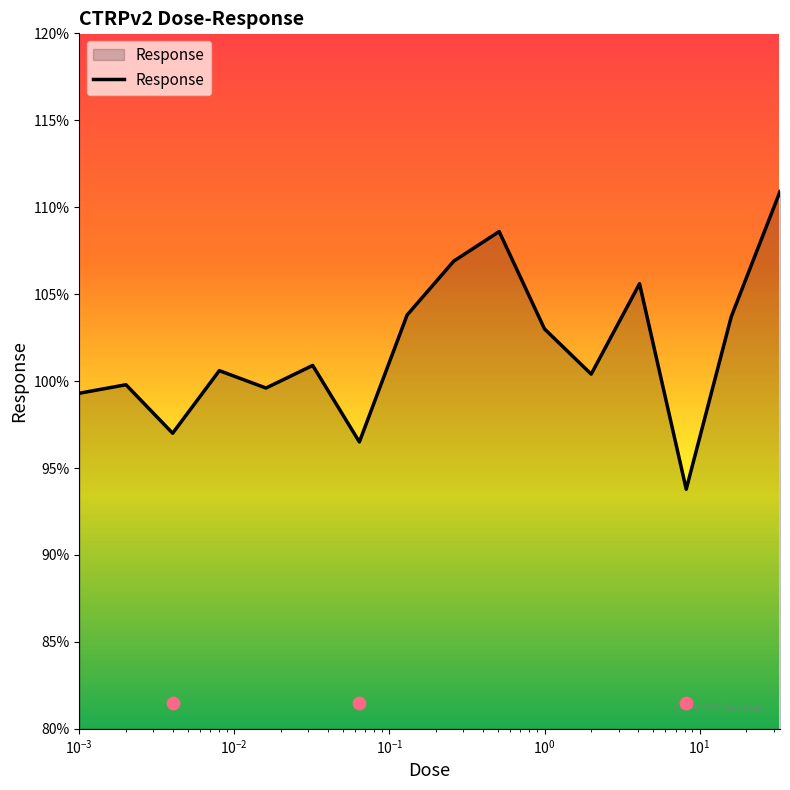

Which has a higher value, 0.001 or 8.2?

0.001